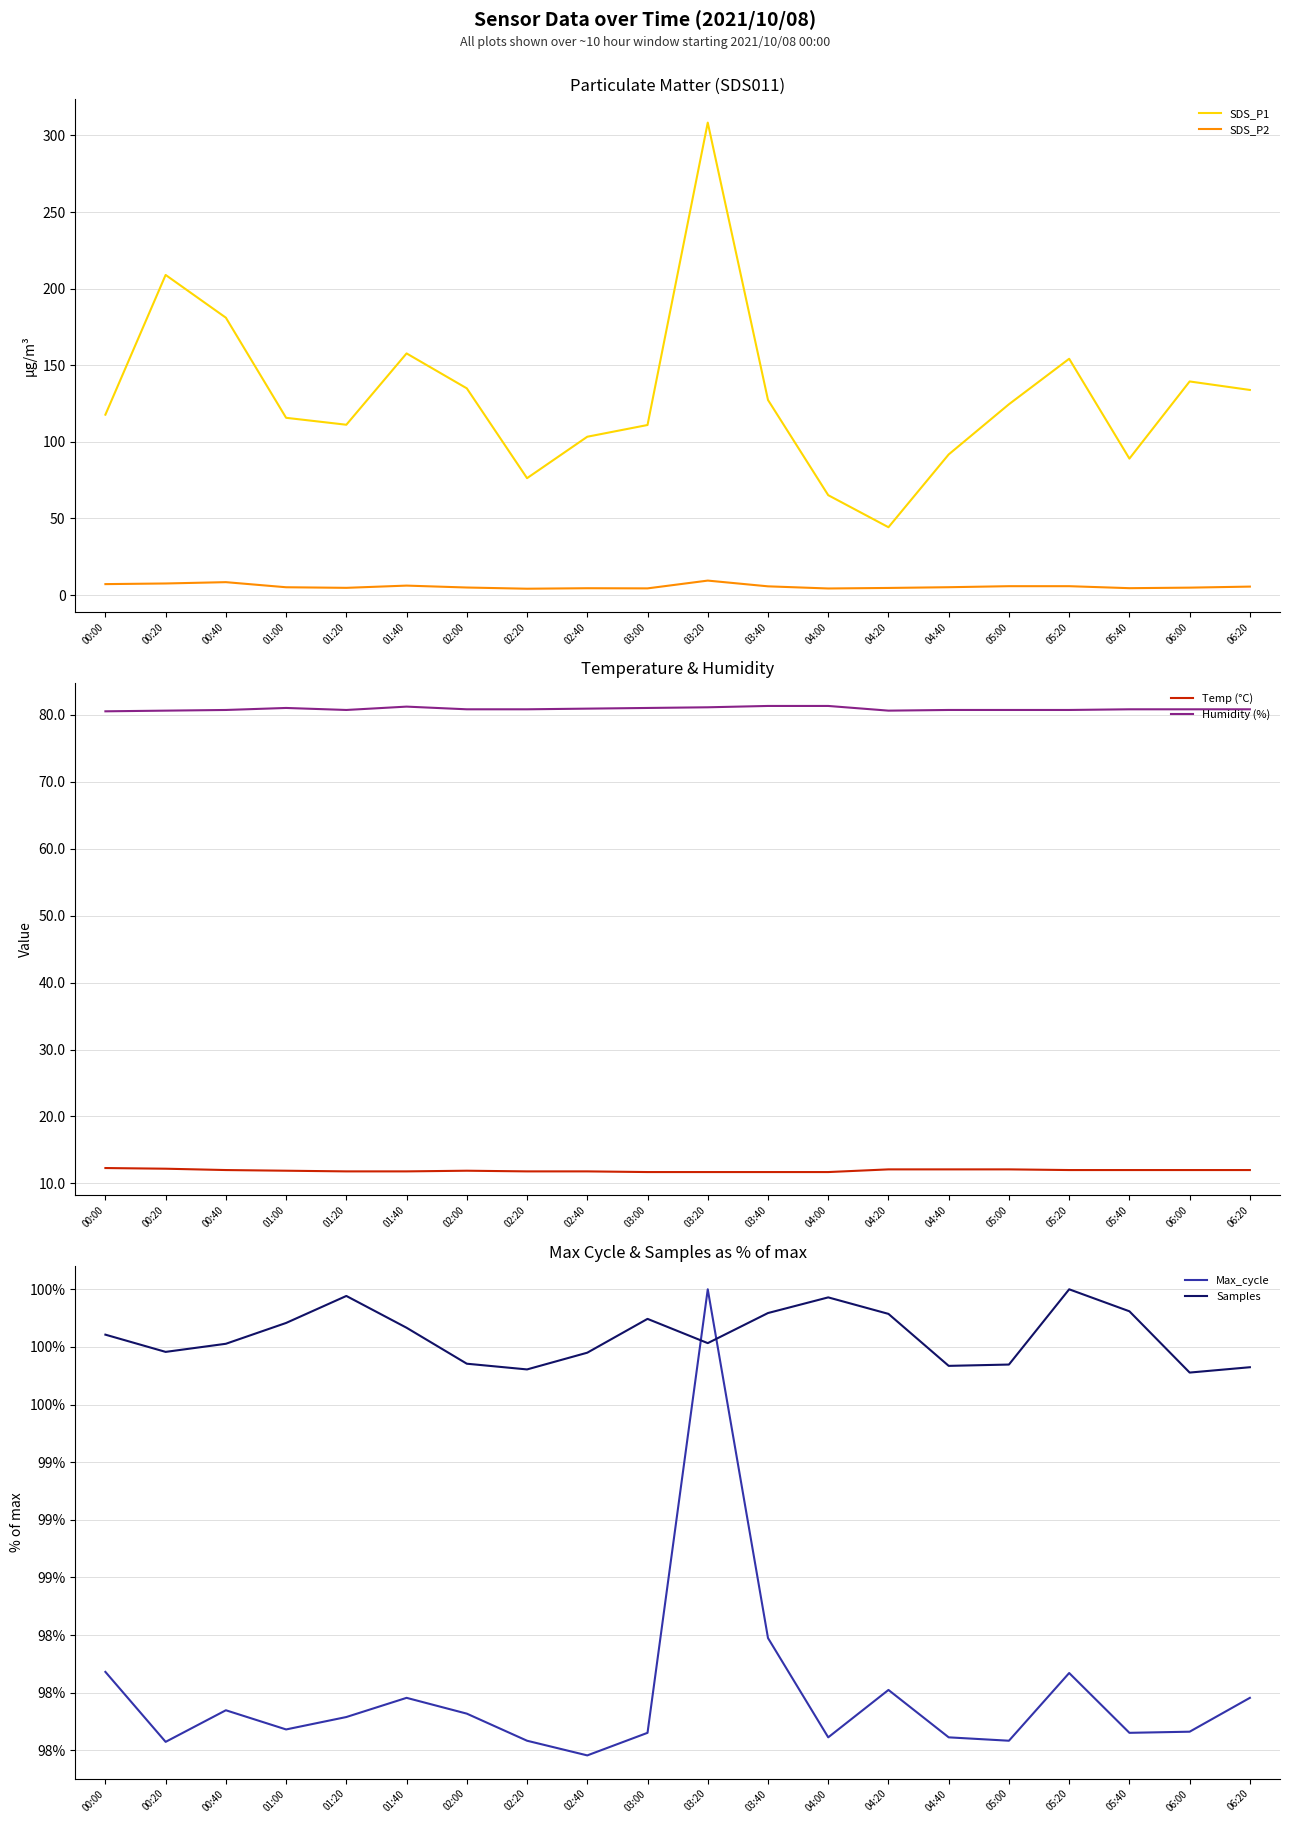

What is the label of the 19th point from the left?

06:00